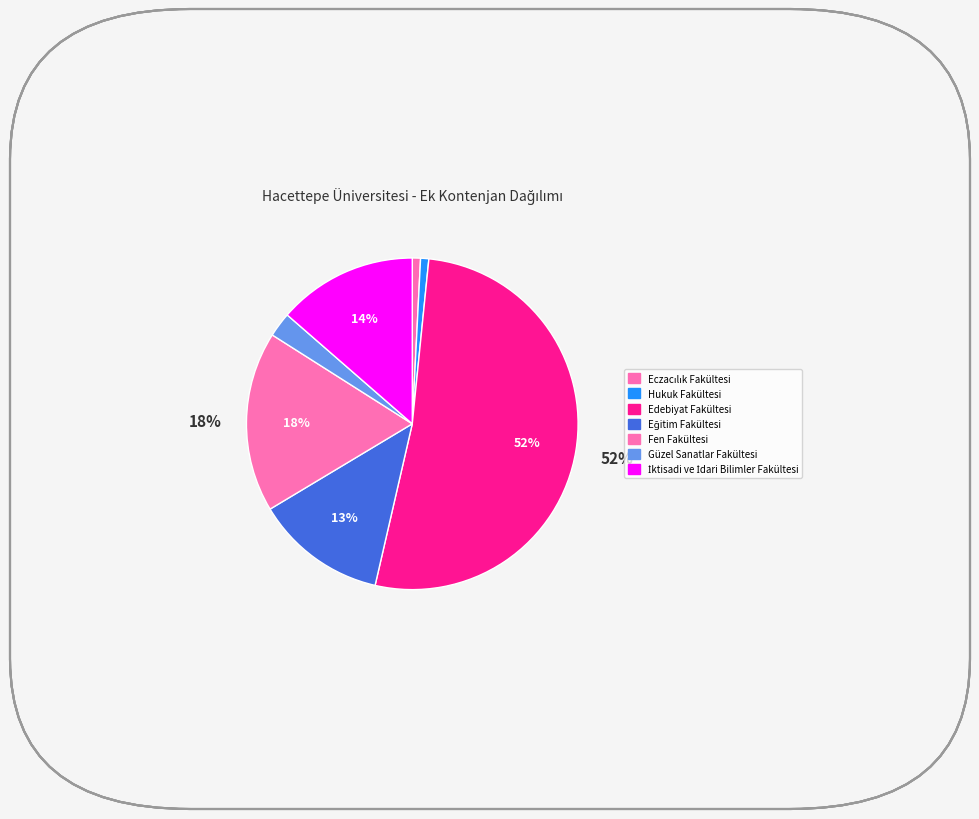

To the nearest percent, what is the average slice percentage?

14%